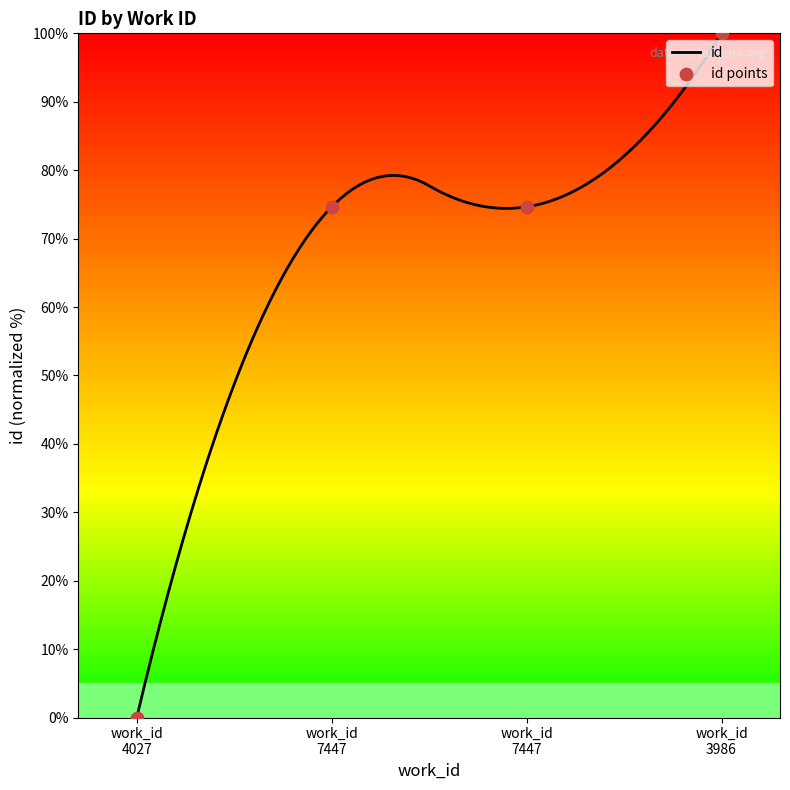

What is the change in value from work_id 7447 to work_id 3986?

+25.4